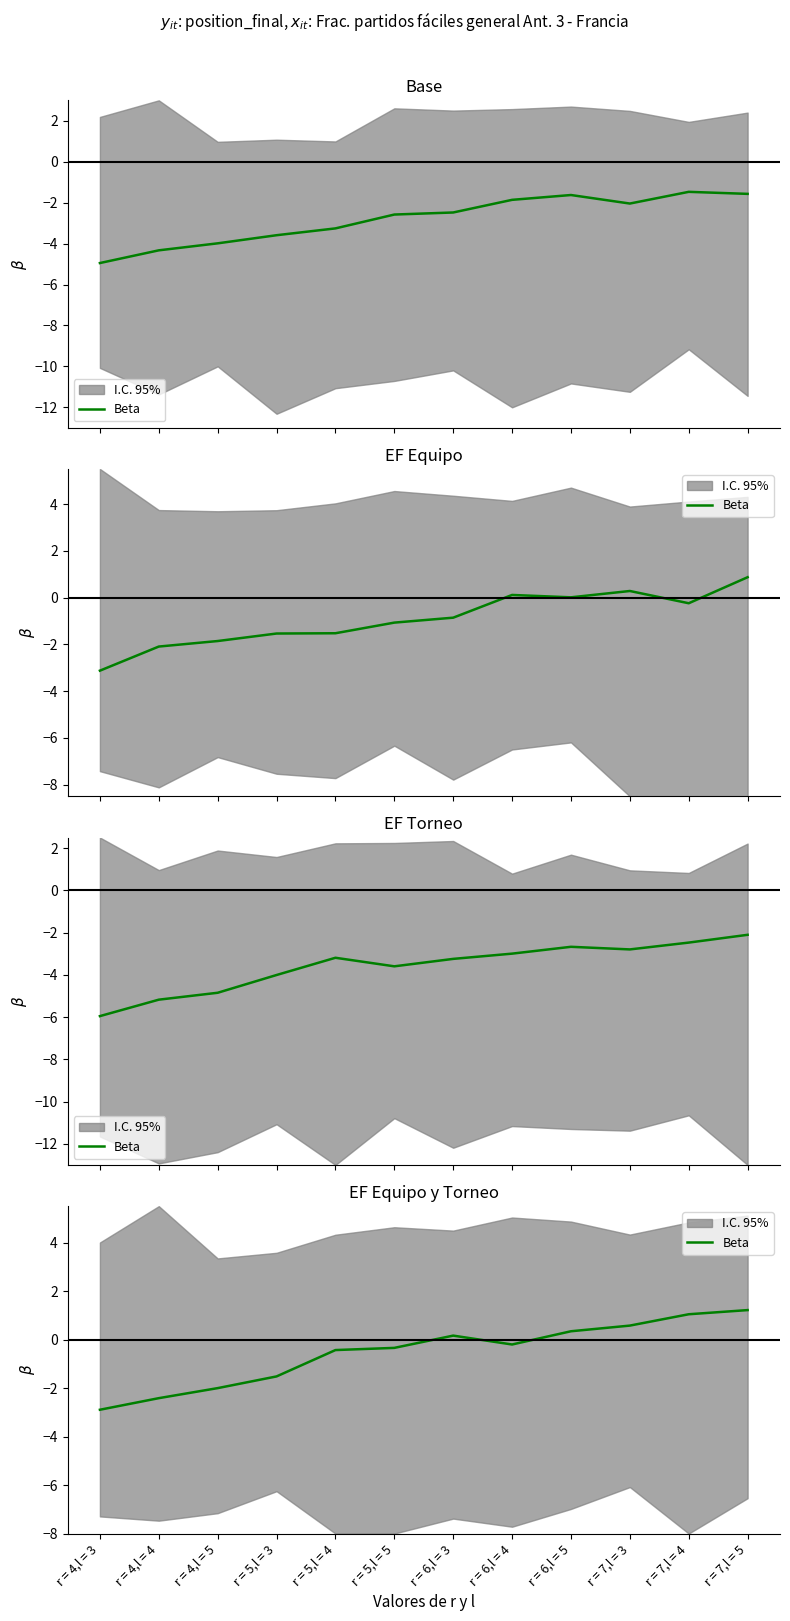

How many values are below zero?

7